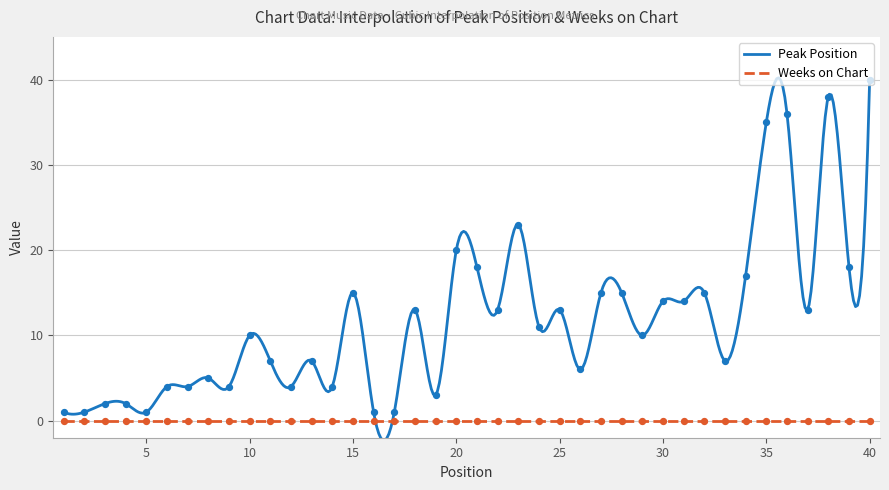

Which has a higher value, 34 or 12?

34